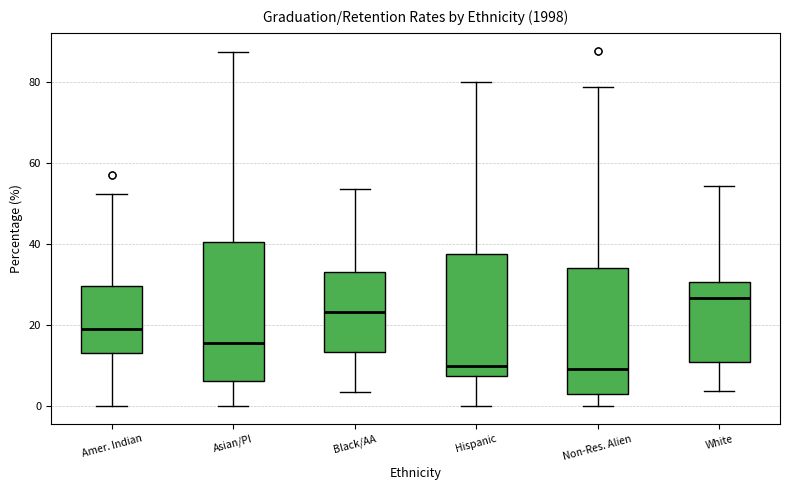

Where does the median line of the box for Hispanic sit on the y-axis? The values are not printed on the chart, so give them approximately, as read against the axis.

10